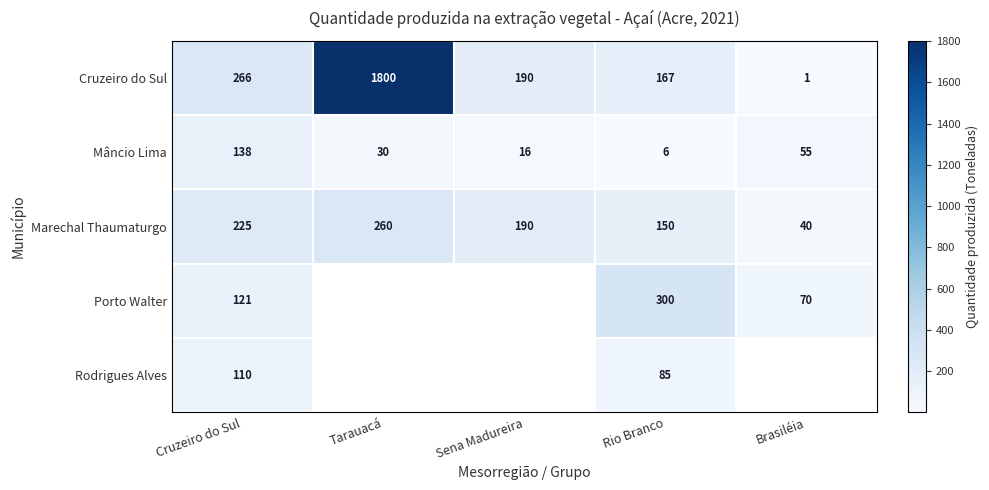

What is the difference between the Cruzeiro do Sul values at Rio Branco and Sena Madureira?

23